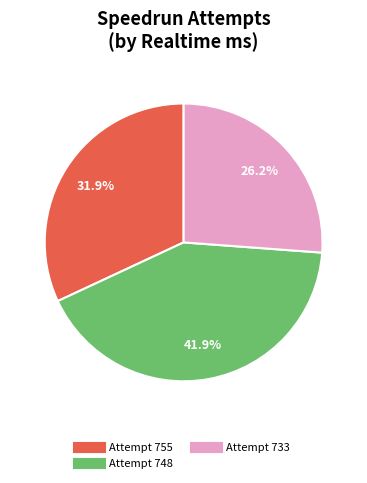

Is there any slice that represents more than half of the pie?

No